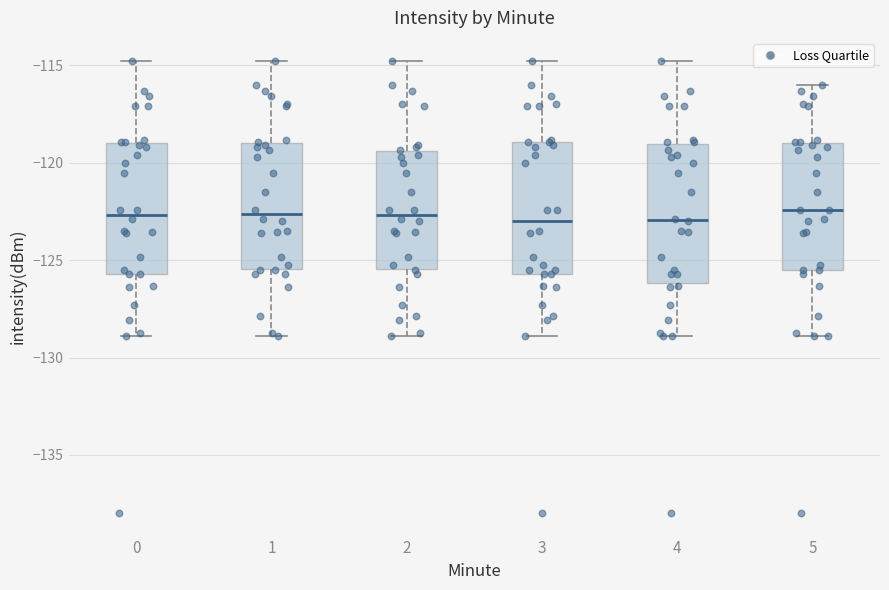

Reading left to right, transcribe this box plot: for each box, give where its median line is, the range the box spans, and where its two whiskers end, as read against the y-axis. The values are not printed on the chart, so give them approximately, as read against the axis.

0: median -122.5, box -125.5 to -119.0, whiskers -129.0 to -115.0
1: median -122.5, box -125.5 to -119.0, whiskers -129.0 to -115.0
2: median -122.5, box -125.5 to -119.5, whiskers -129.0 to -115.0
3: median -123.0, box -125.5 to -119.0, whiskers -129.0 to -115.0
4: median -123.0, box -126.0 to -119.0, whiskers -129.0 to -115.0
5: median -122.5, box -125.5 to -119.0, whiskers -129.0 to -116.0